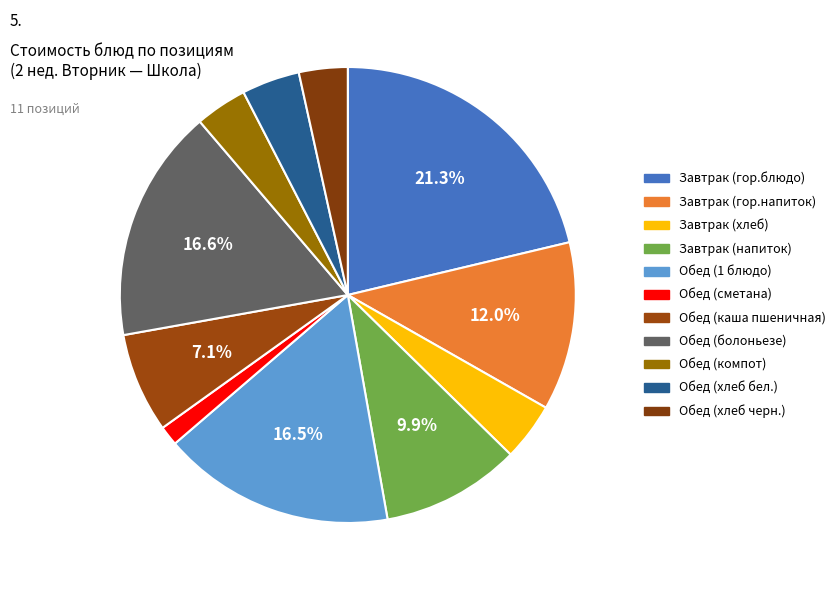

Between Завтрак (гор.напиток) and Обед (болоньезе), which is larger?

Обед (болоньезе)